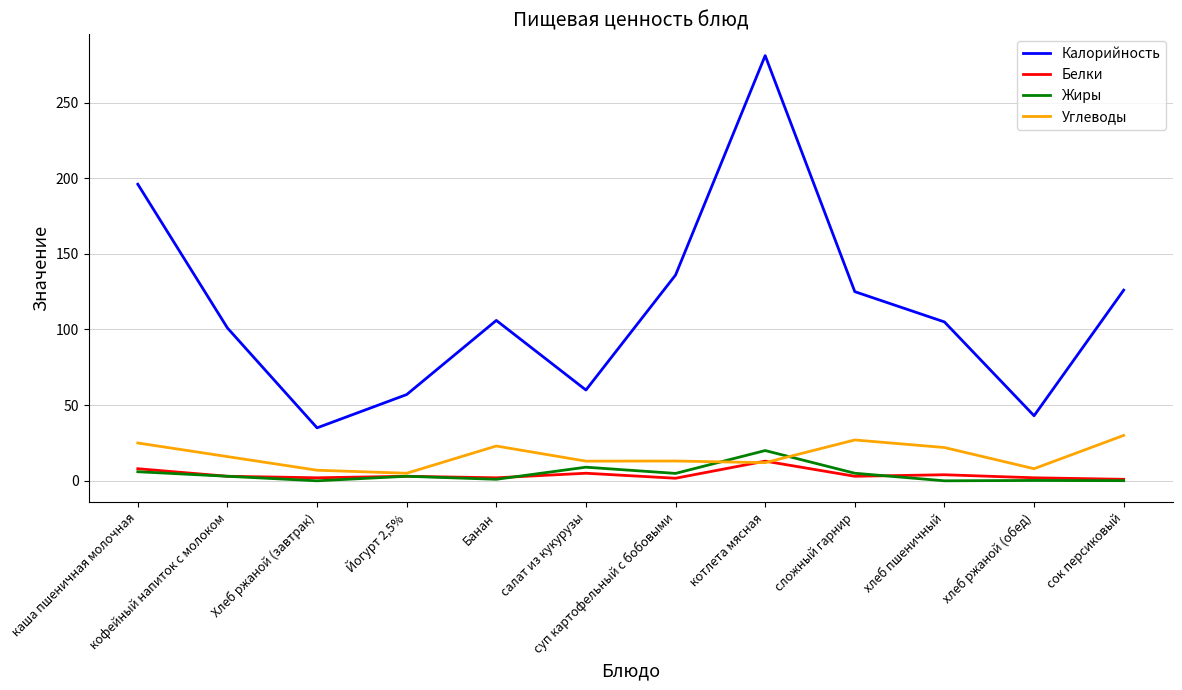

Which category has the highest value in the Калорийность series?

котлета мясная